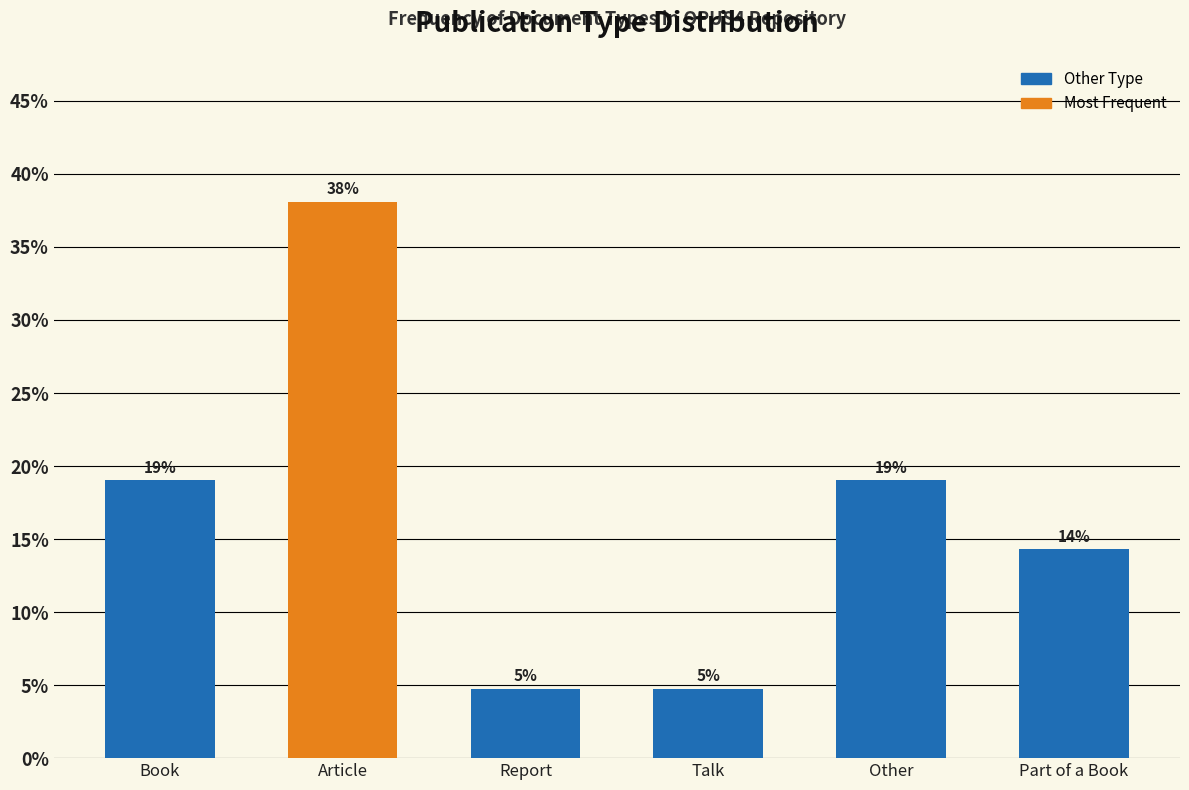

What is the average value?

16.7